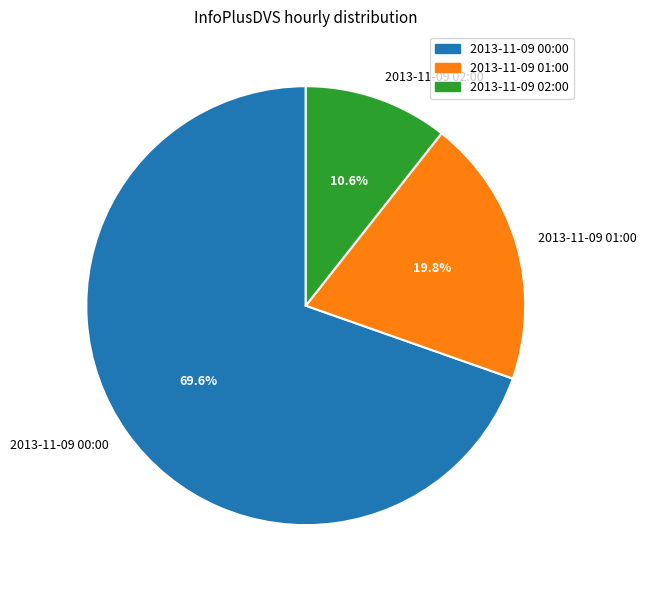

Combined, do 2013-11-09 02:00 and 2013-11-09 01:00 account for over 50%?

No